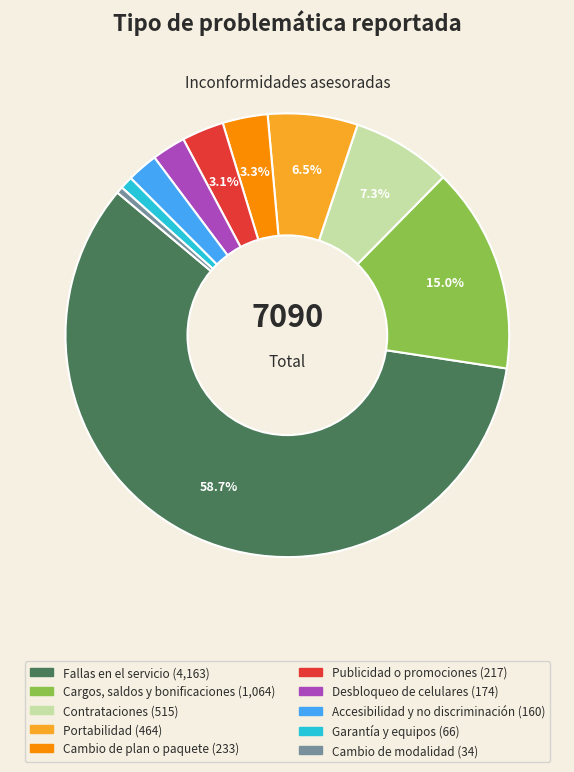

Combined, what portion of the pie is Cargos, saldos y bonificaciones and Contrataciones?

22.3%